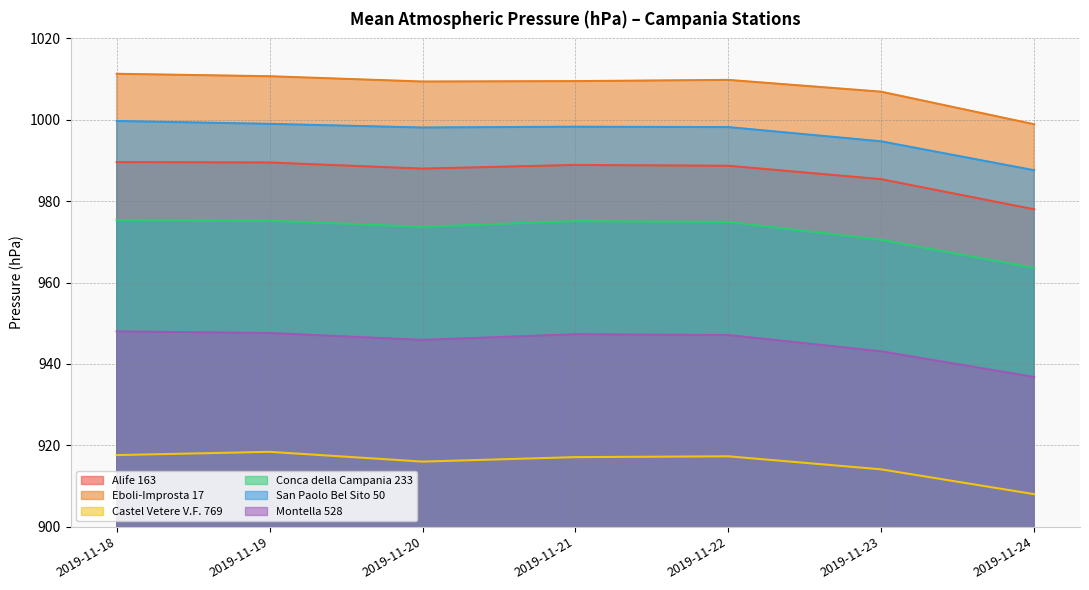

What is the spread (max minus min) of values at 2019-11-22?

92.5